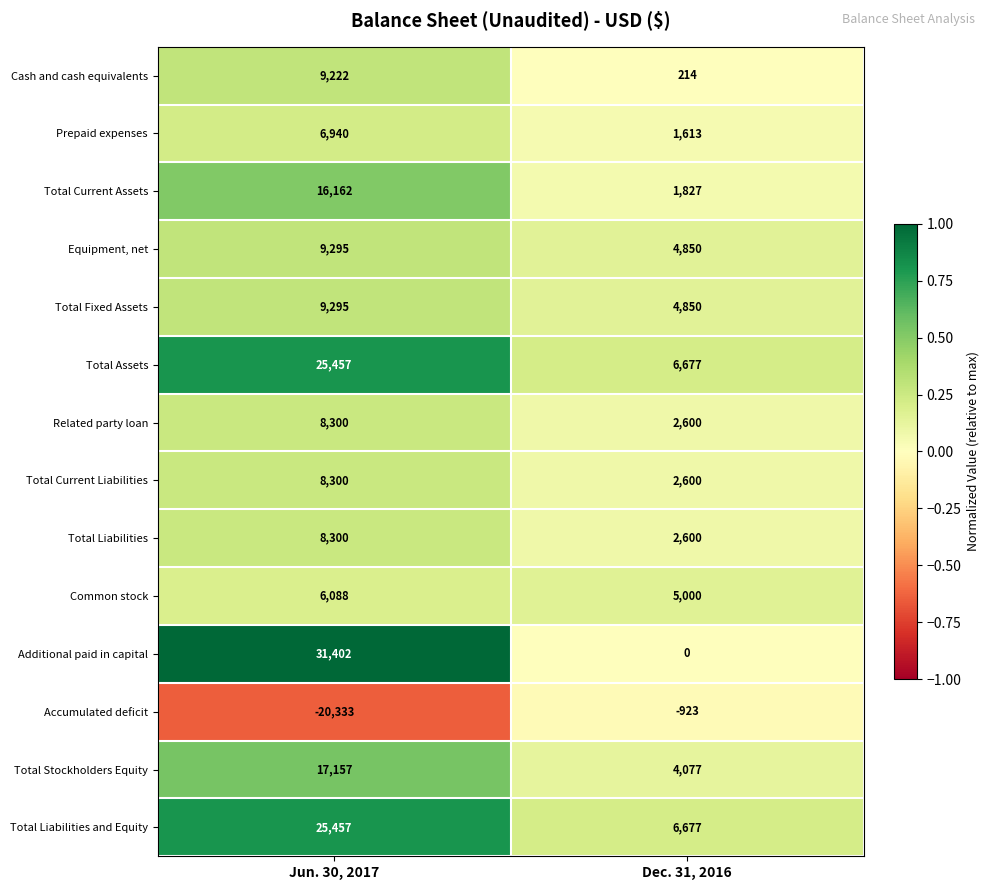

What is the greatest value displayed?

31402